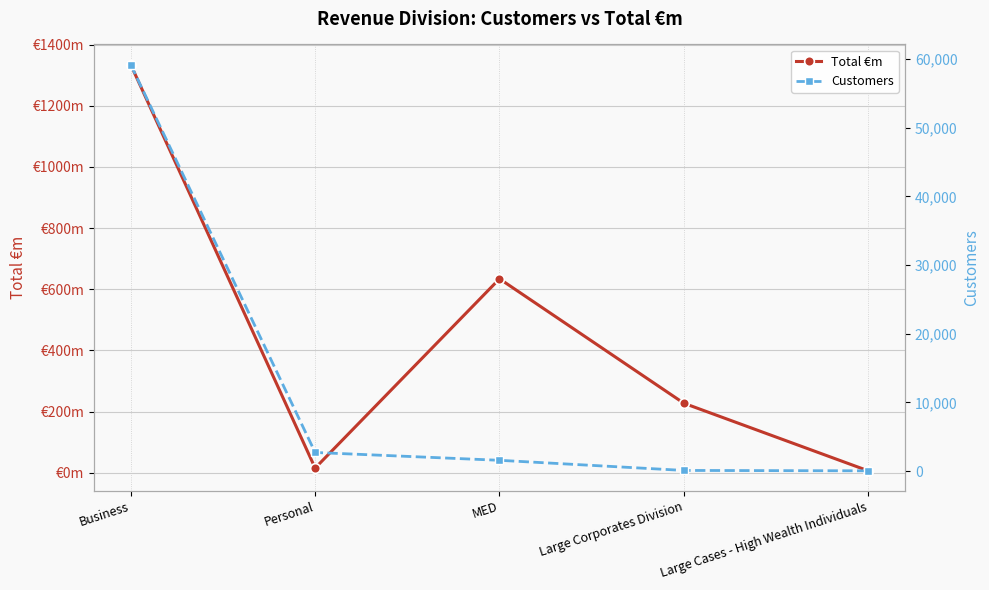

What is the difference between the maximum and second lowest values in the Customers series?

59089